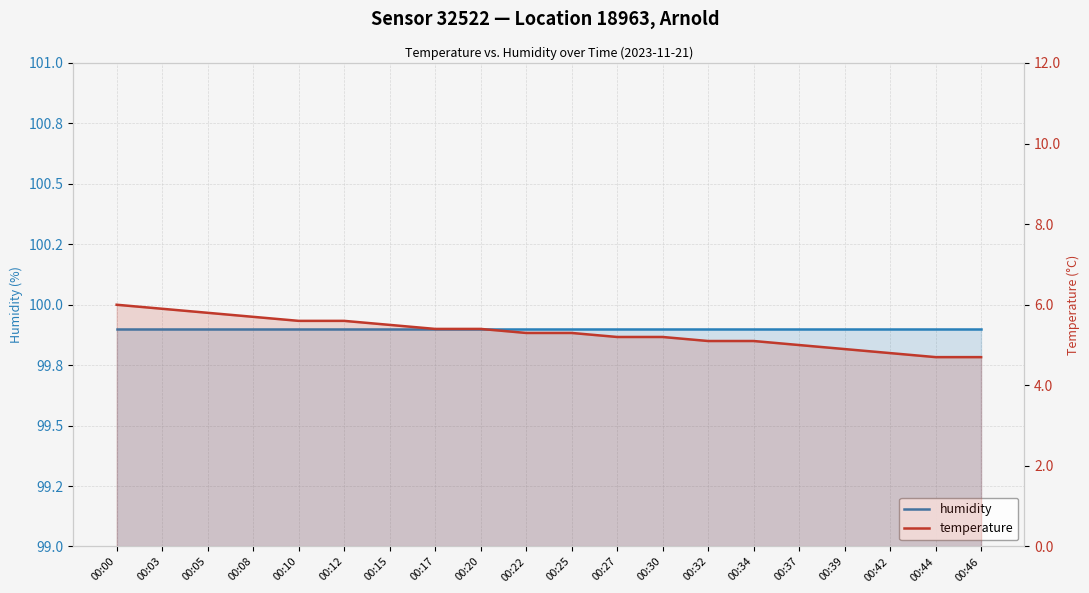

How many lines are shown in the chart?

2